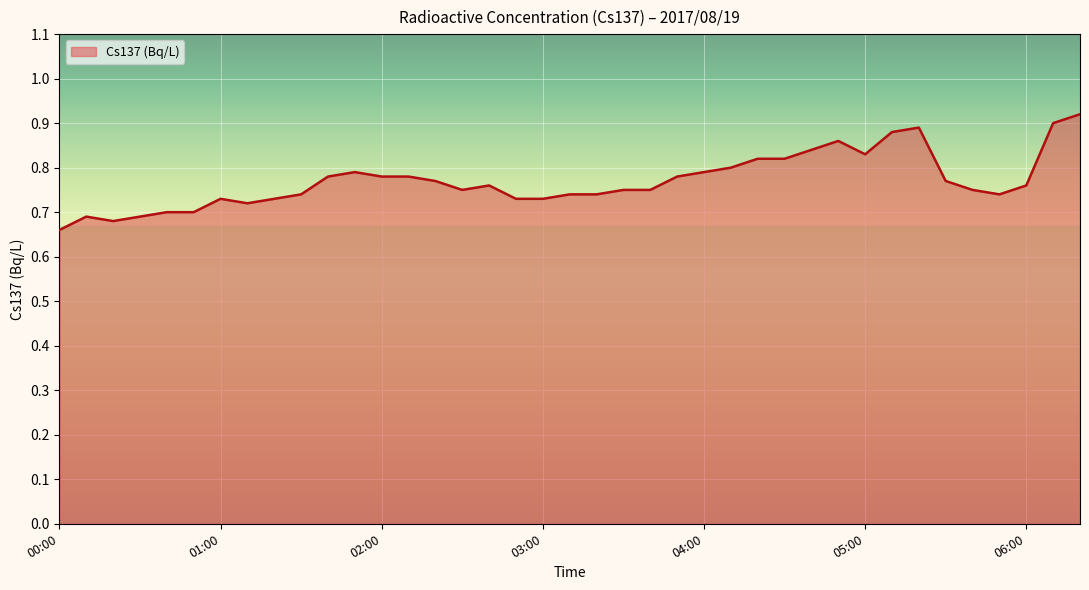

What is the difference between the maximum and minimum values?

0.3